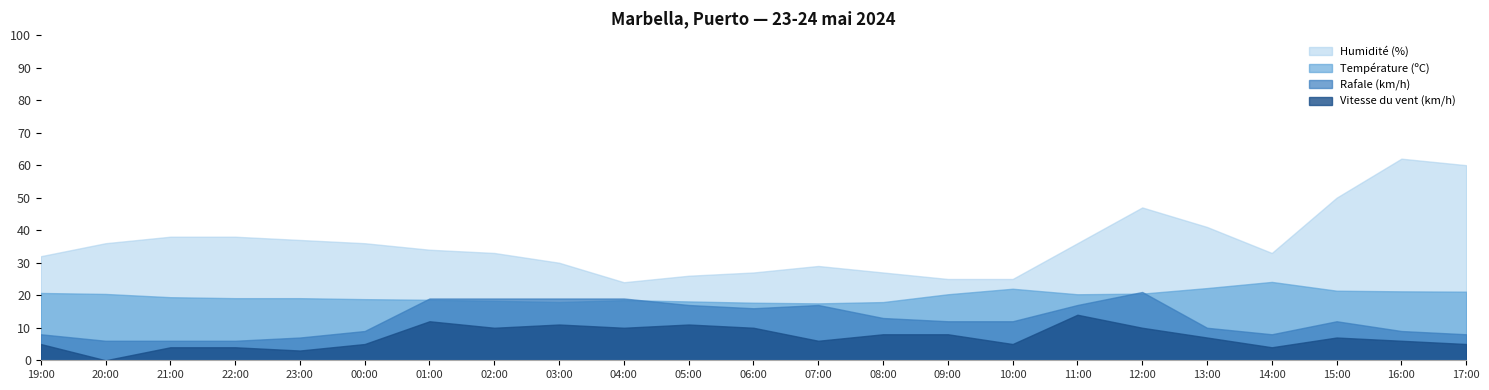

What is the difference between the second highest and minimum values in the Vitesse du vent (km/h) series?

12.0